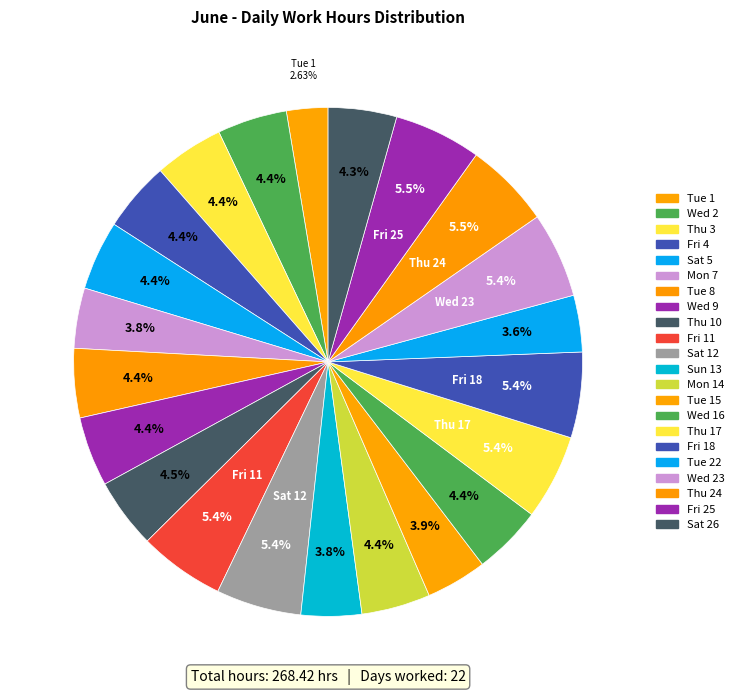

Count the number of slices in the pie.

22